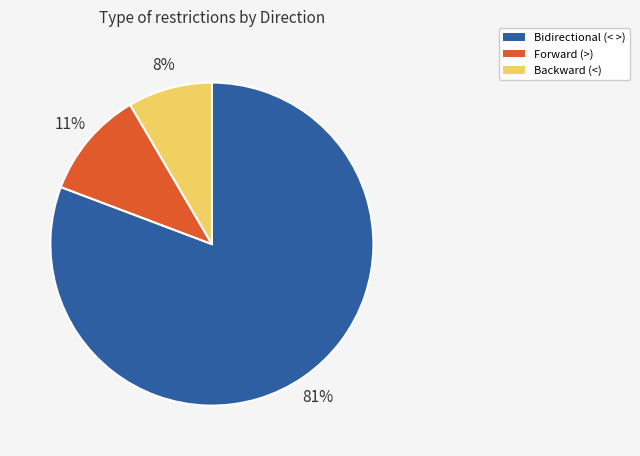

Is there any slice that represents more than half of the pie?

Yes